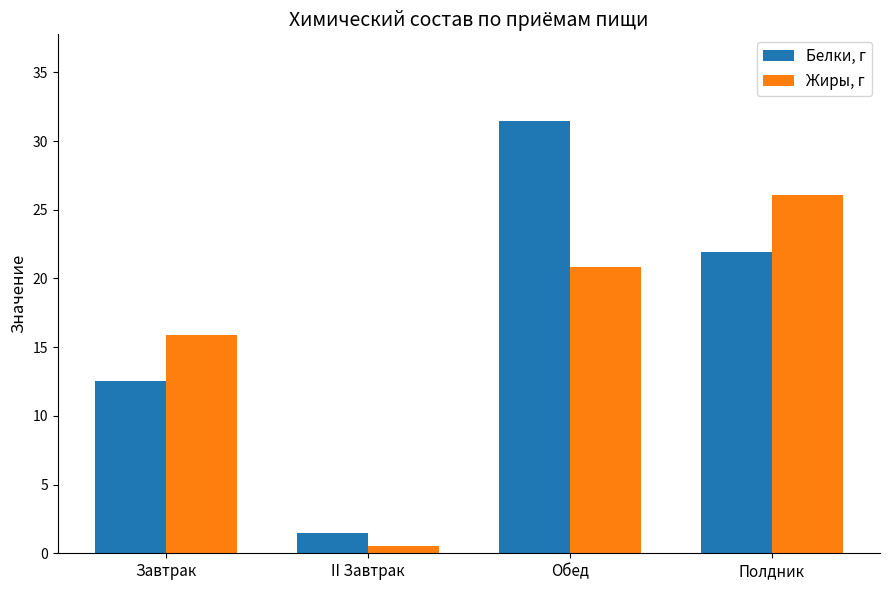

How many data points in Жиры, г are less than 20?

2